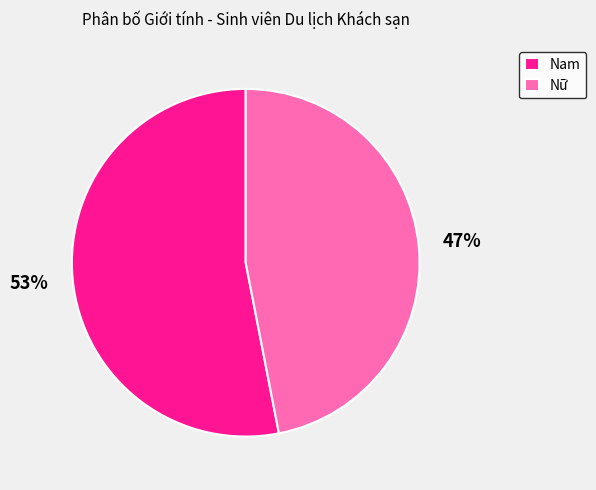

What percentage is the Nam slice, to the nearest percent?

53%